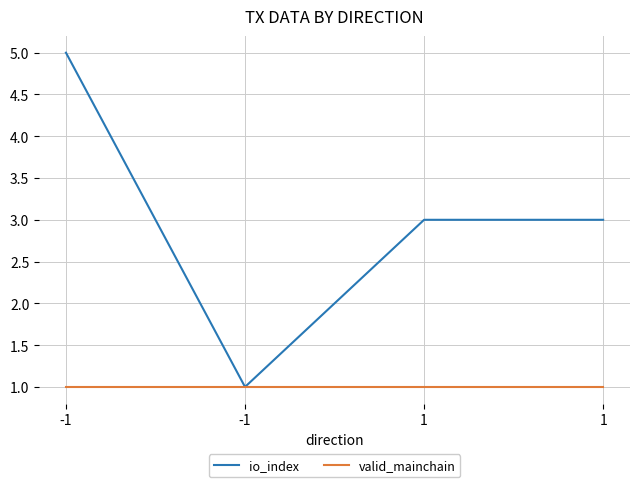

Is the value of io_index at 1 greater than the value of valid_mainchain at -1?

Yes